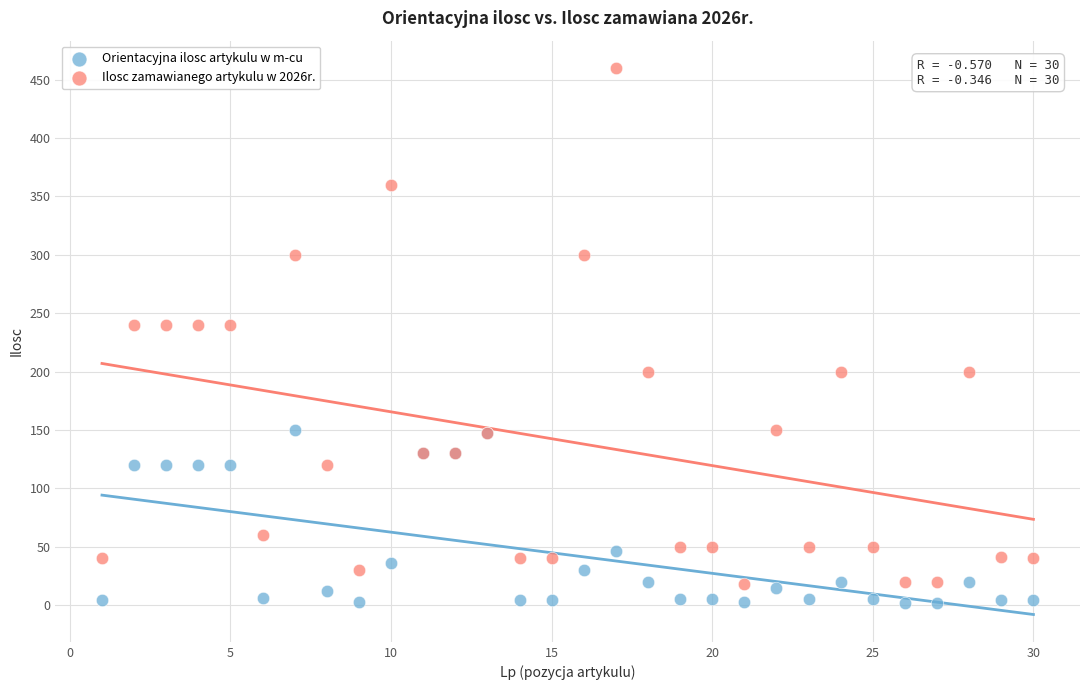

Which series has the widest spread of Y values?

Ilosc zamawianego artykulu w 2026r.